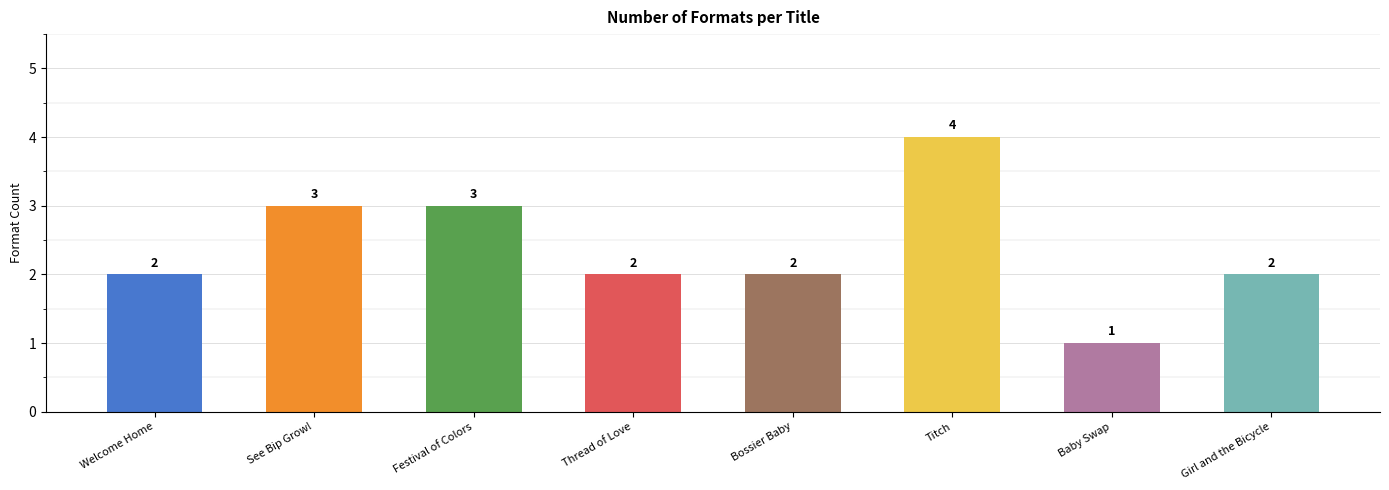

Which has a higher value, Baby Swap or See Bip Grow!?

See Bip Grow!